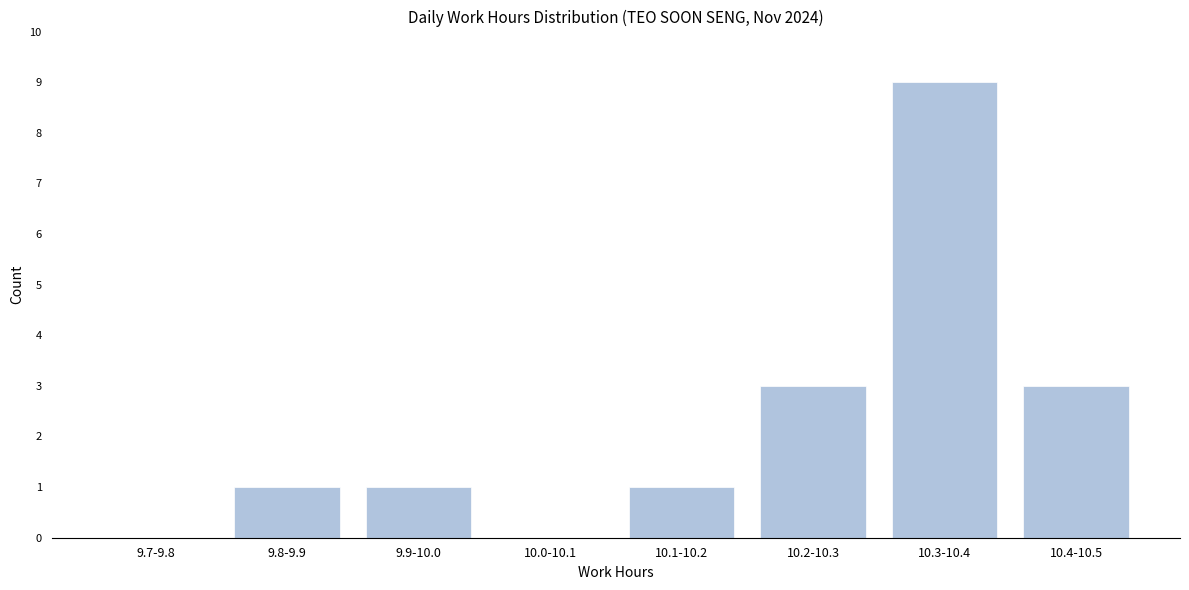

Reading left to right, extract all data points from this chart.

9.7-9.8=0	9.8-9.9=1	9.9-10.0=1	10.0-10.1=0	10.1-10.2=1	10.2-10.3=3	10.3-10.4=9	10.4-10.5=3